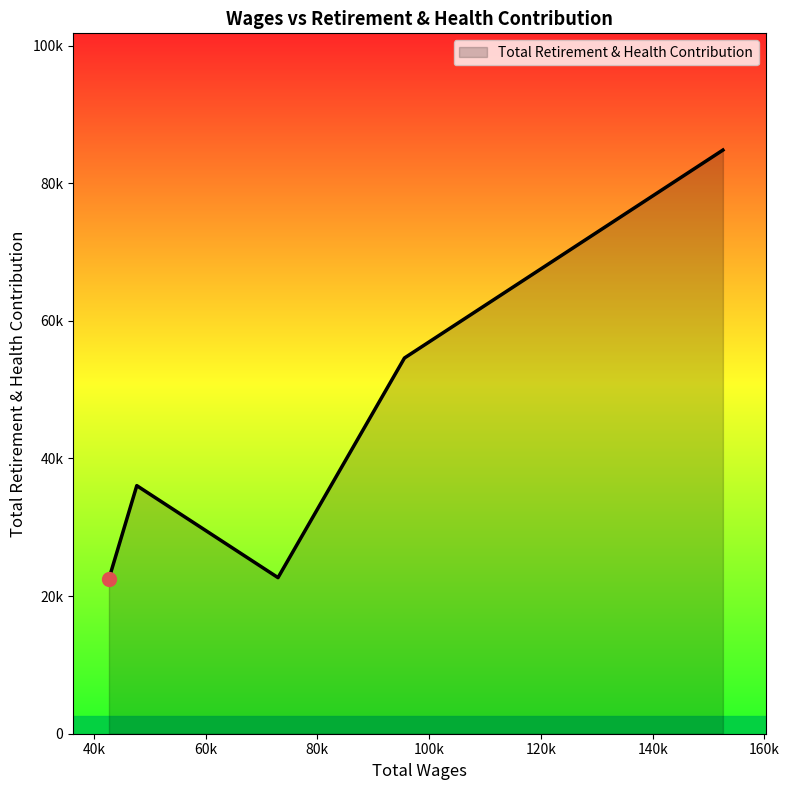

Does the chart have visible grid lines?

No